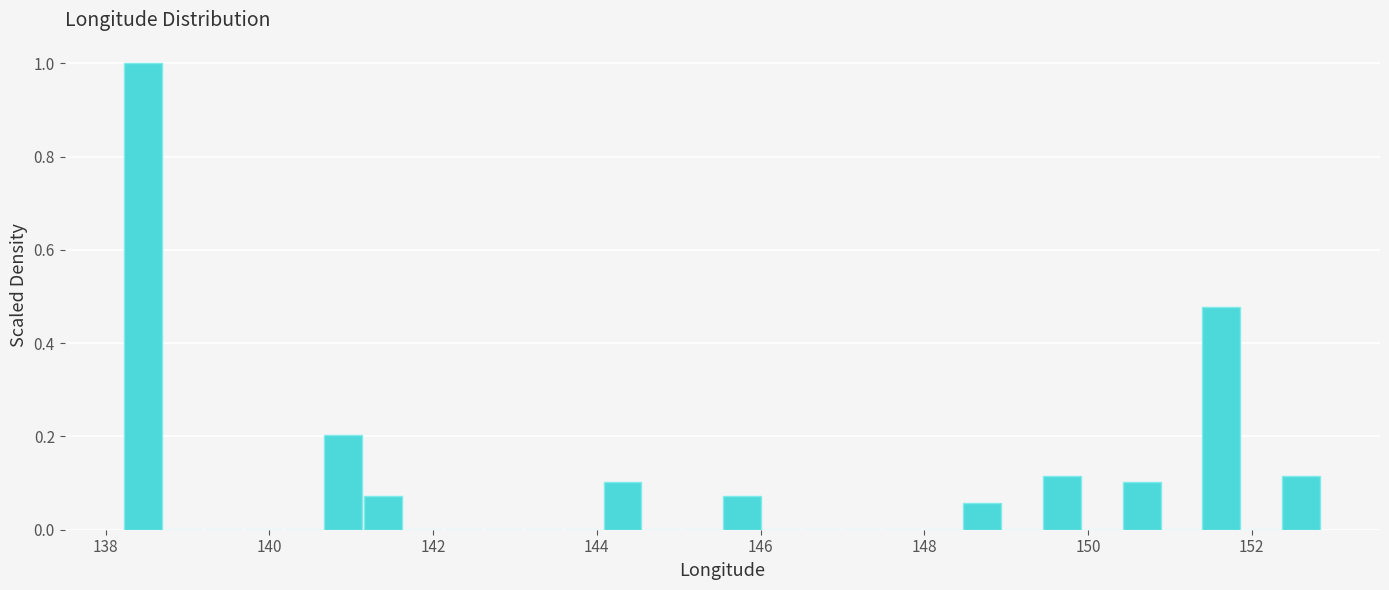

Read against the x-axis, roughly where is the centre of the tallest bar?

138.4